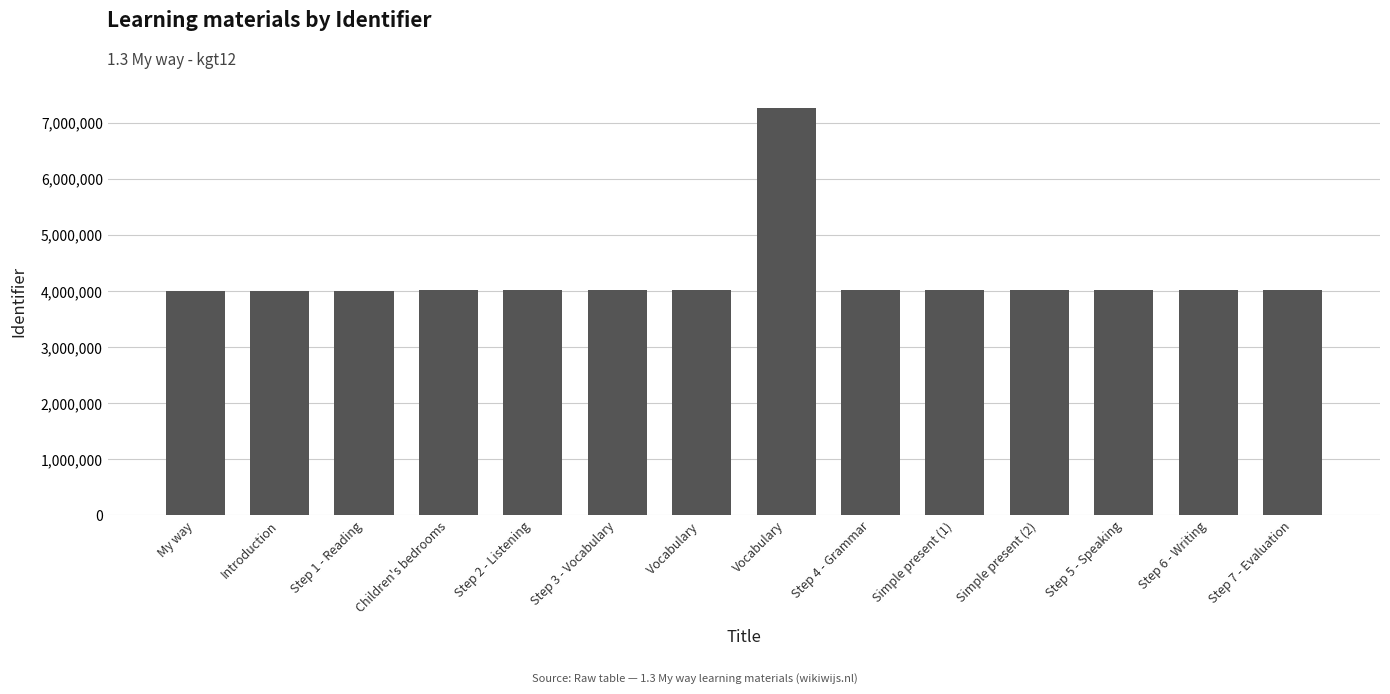

What is the ratio of the value at Simple present (1) to the value at Step 1 - Reading?

1.0